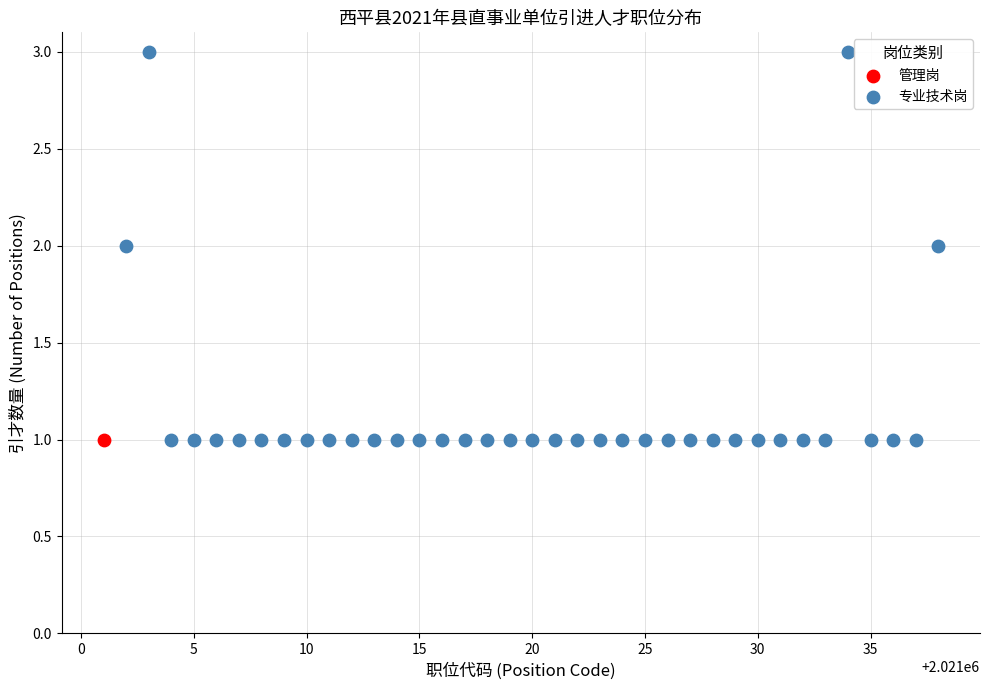

What are all the series names shown in the legend?

管理岗, 专业技术岗